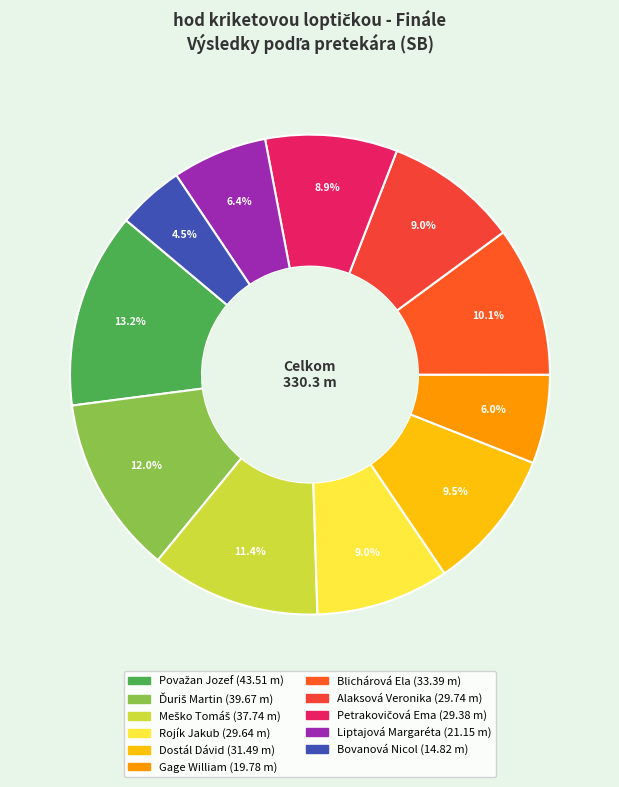

To the nearest percent, what percentage of the pie is Alaksová Veronika?

9%